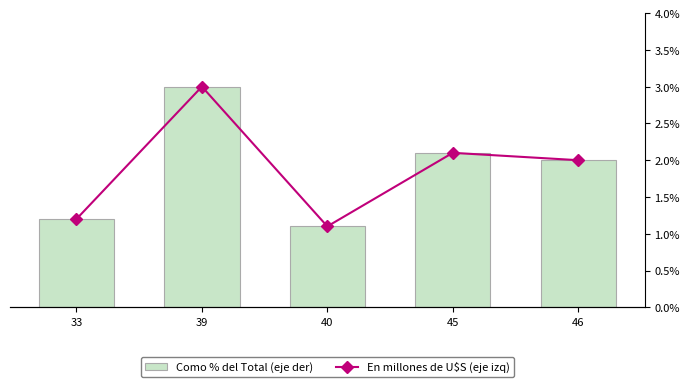

Reading right to left, transcribe all the data shown in this chart.

Como % del Total (eje der): 46=20	45=21	40=11	39=30	33=12
En millones de U$S (eje izq): 46=20	45=21	40=11	39=30	33=12